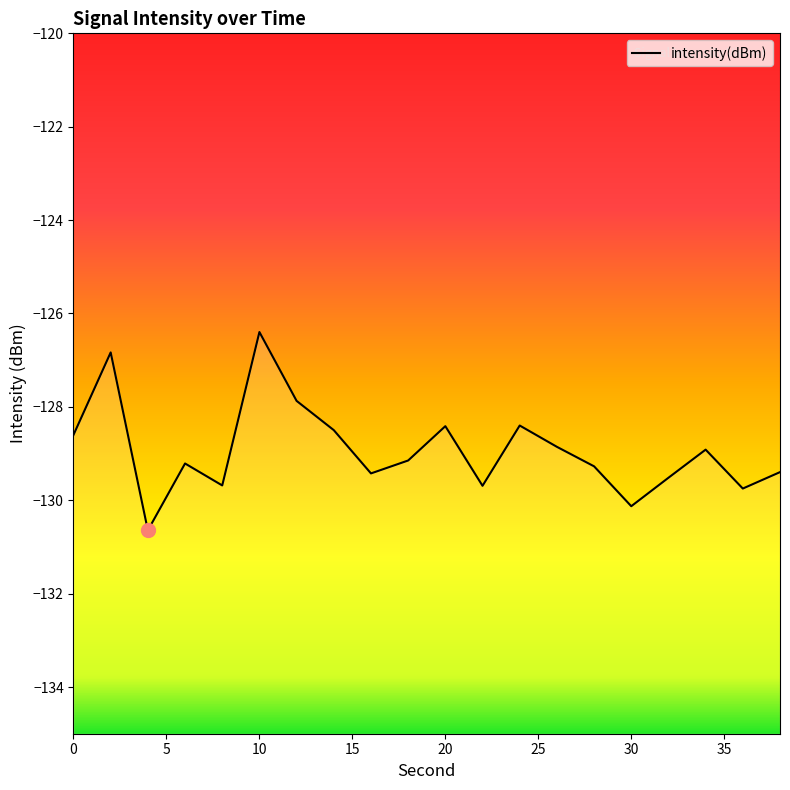

What is the value of the 5th point from the left?

-129.7